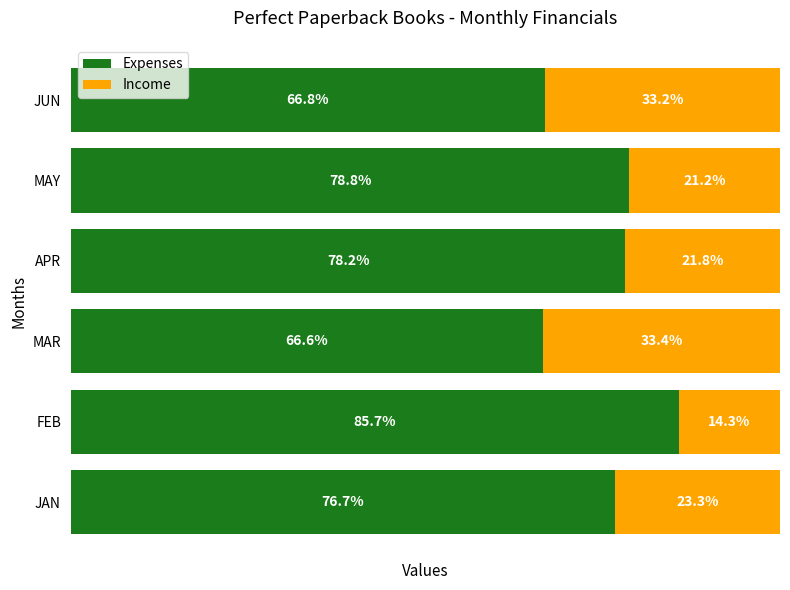

At which label does Expenses reach its minimum?

MAR